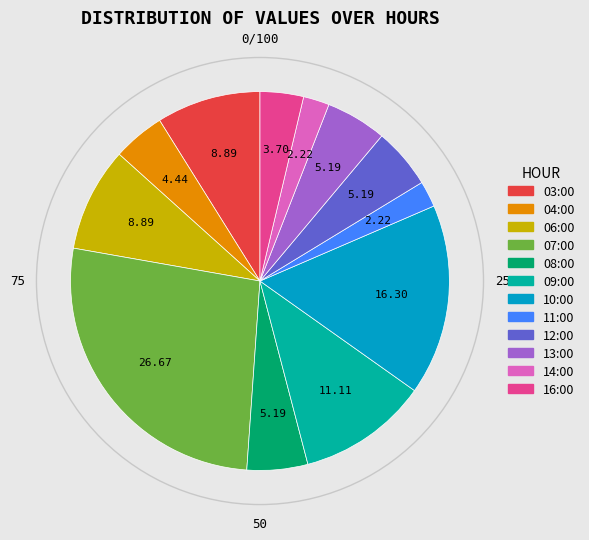

Does 07:00 represent more than half of the total?

No